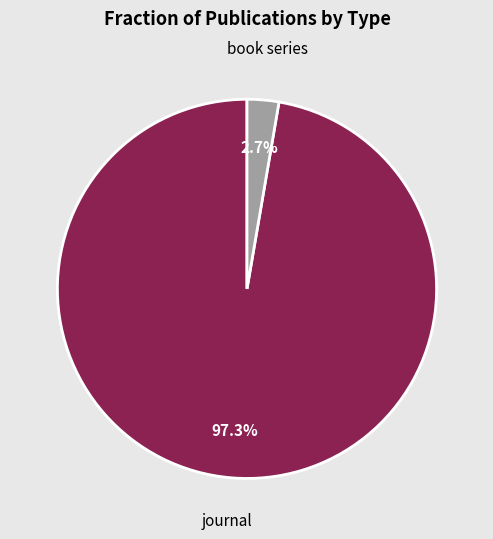

Which has a higher value, book series or journal?

journal